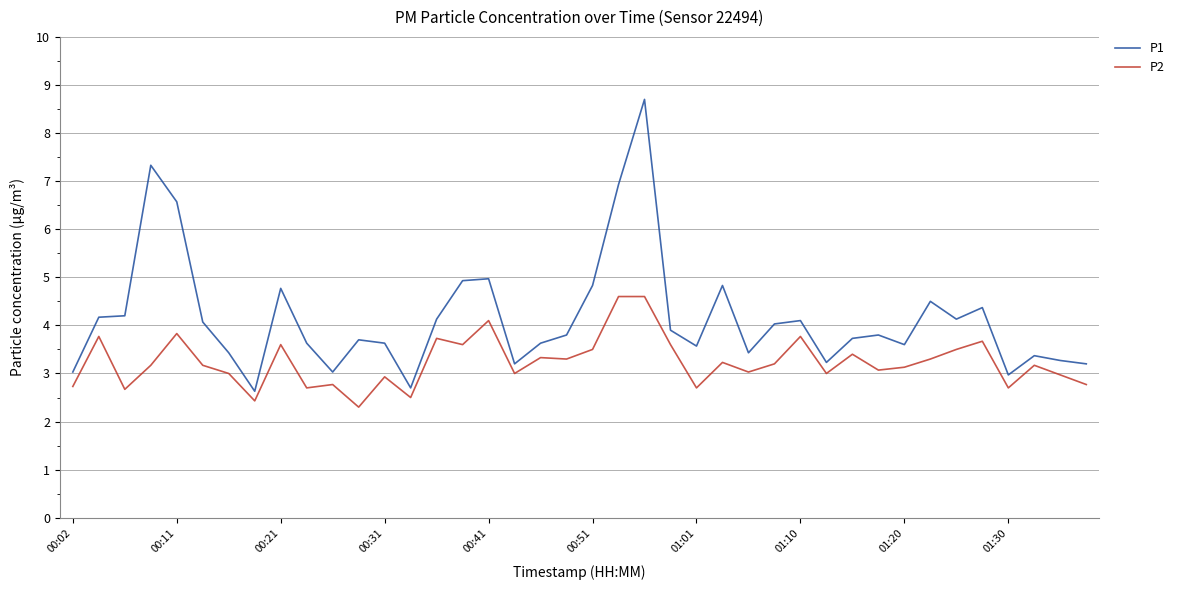

What is the maximum value shown in the chart?

8.7